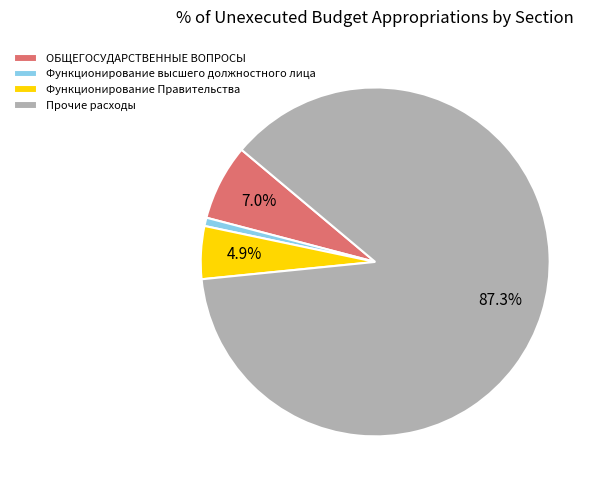

Is there any slice that represents more than half of the pie?

Yes